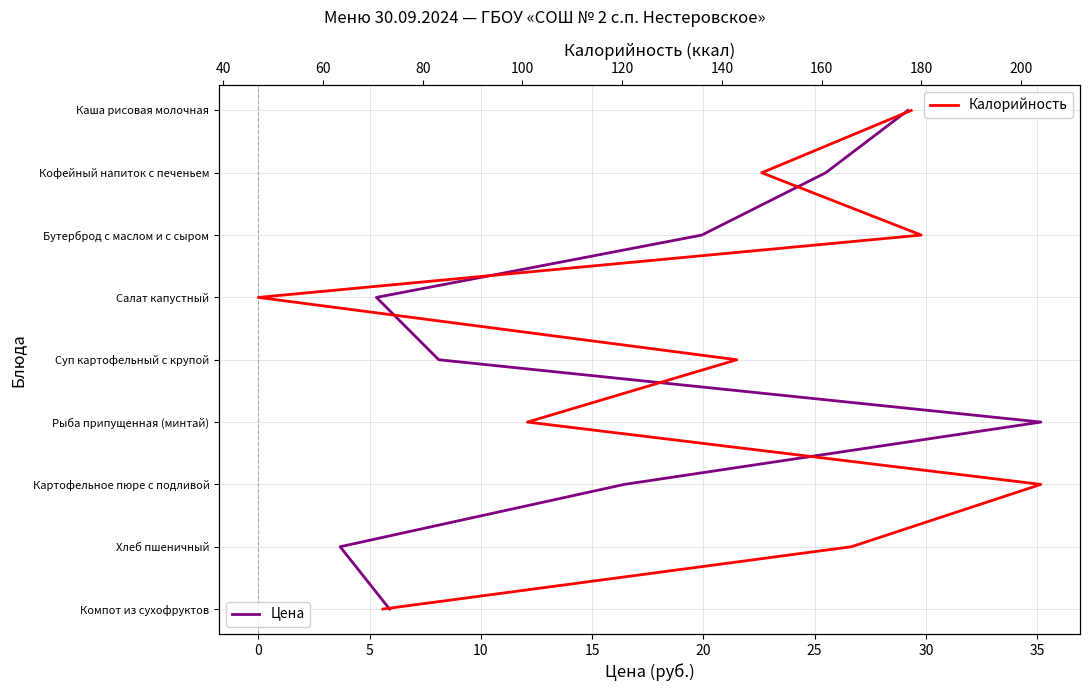

True or false: Цена has more than 0 interior local peaks.

False